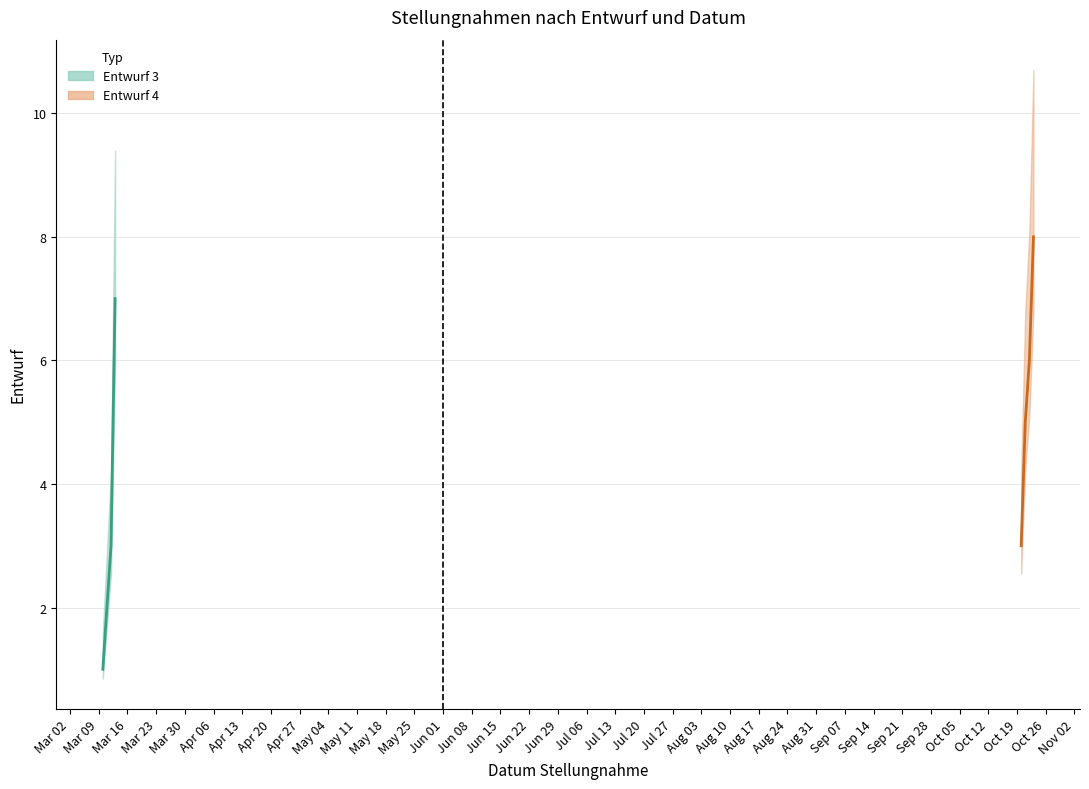

At how many categories does at least one series exceed 5?

2